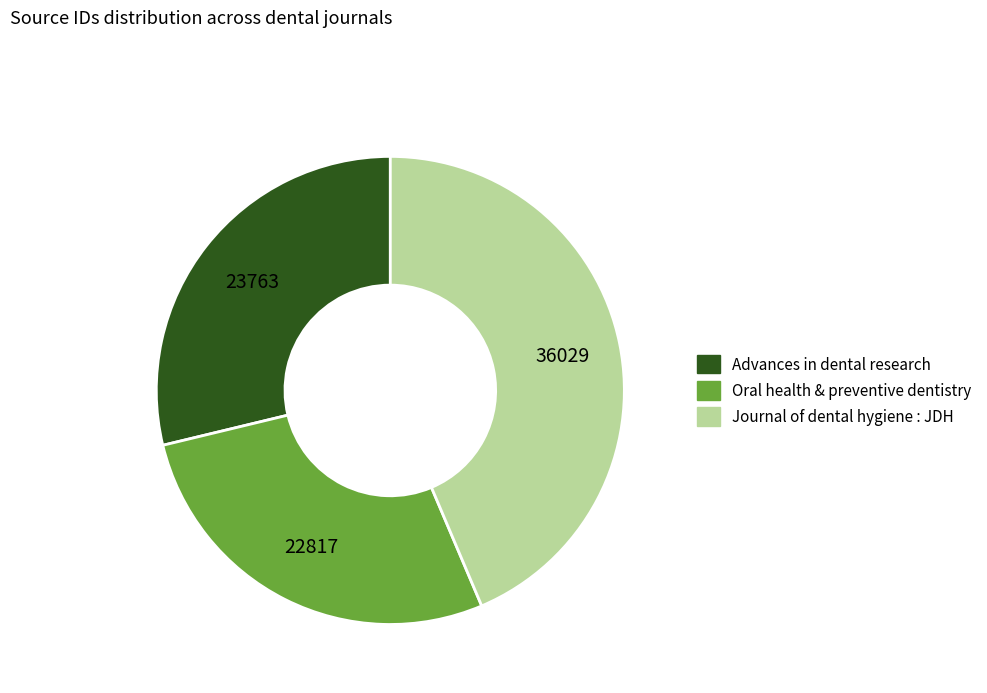

True or false: Journal of dental hygiene : JDH accounts for 44% of the total.

True